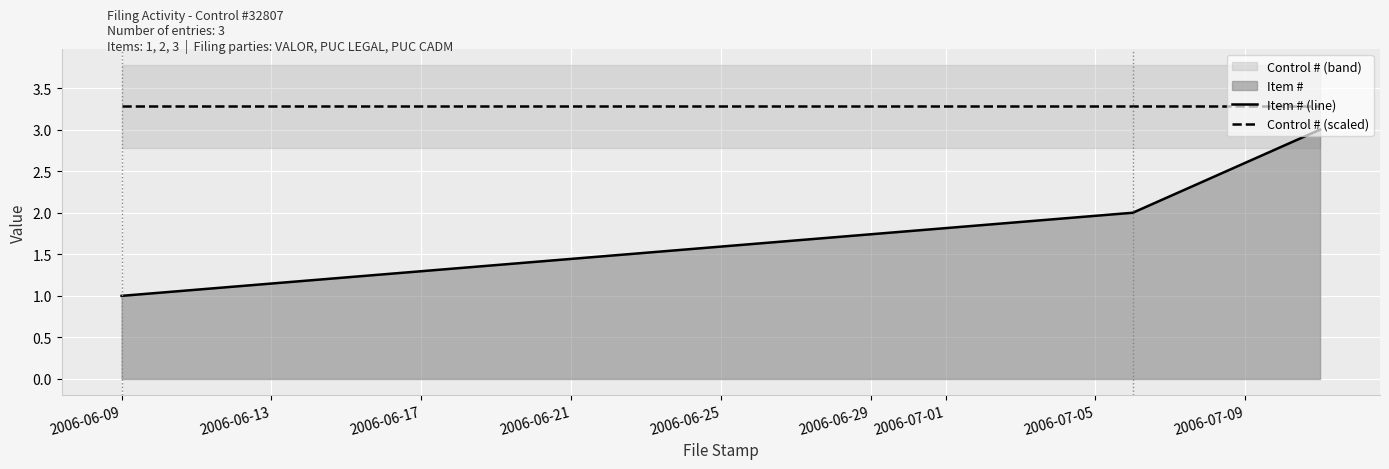

What is the minimum value for Control # (scaled)?

3.3